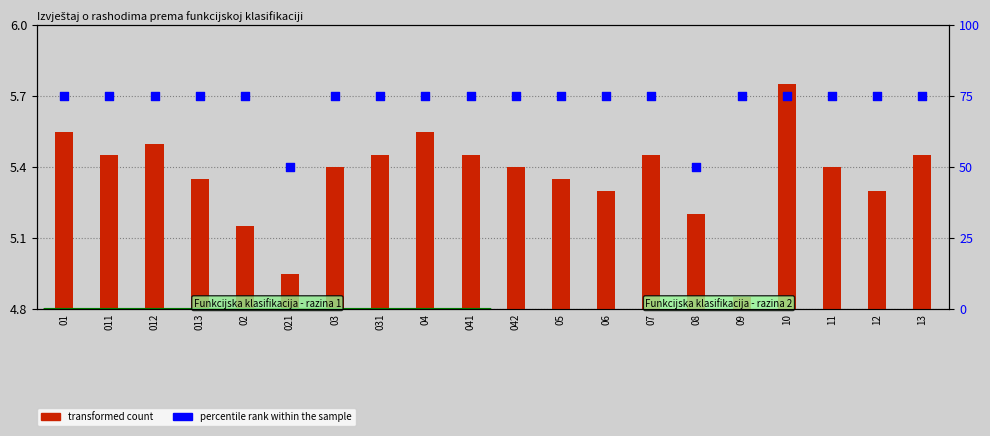

What are all the series names shown in the legend?

transformed count, percentile rank within the sample